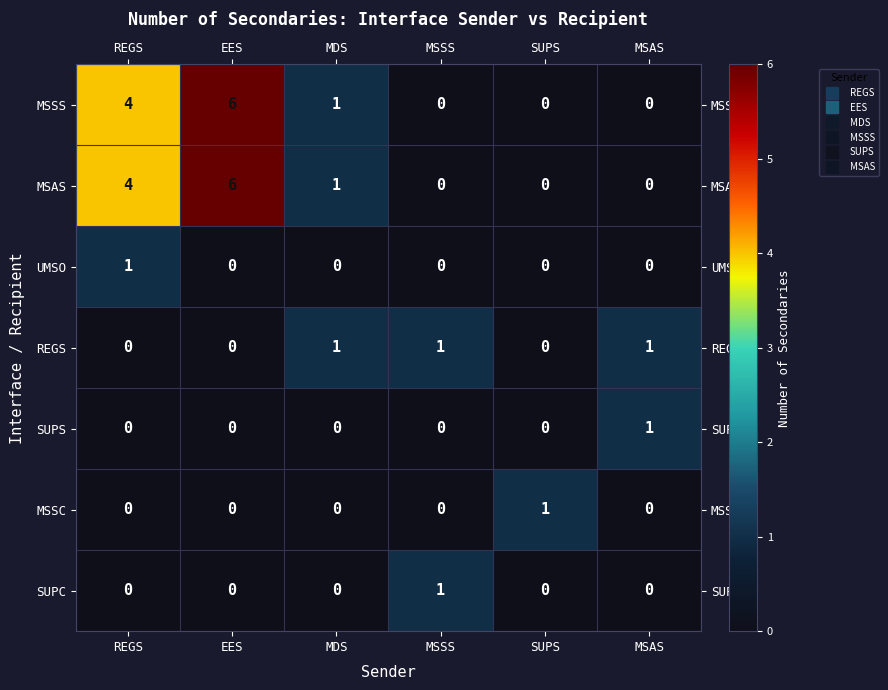

The SUPS series shows 1 at MSAS. True or false?

True